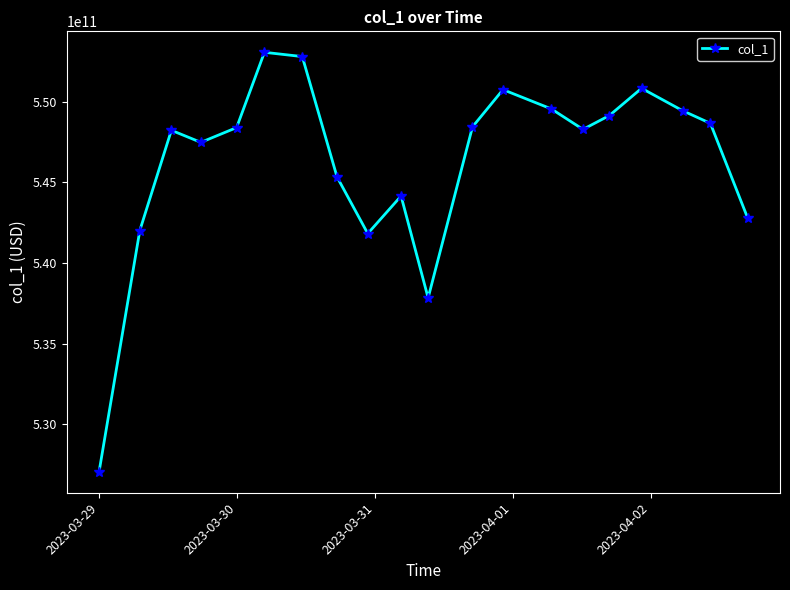

What is the difference between the maximum and minimum values?

25993666637.5